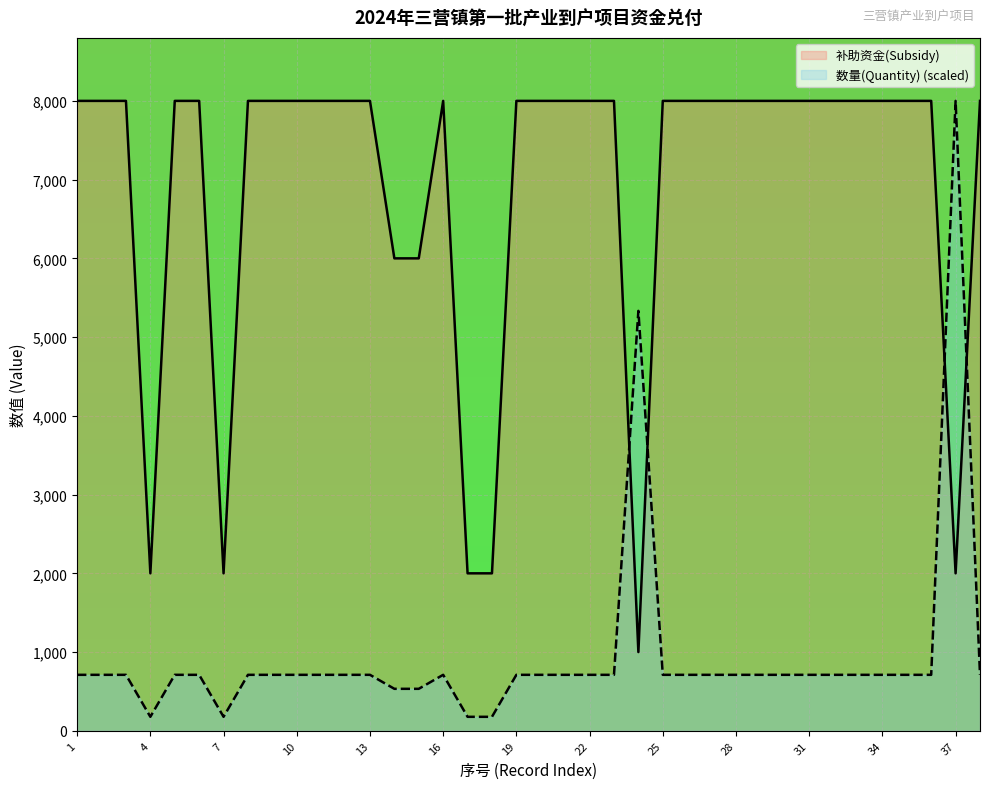

At 16, list the series in order from largest to smallest.

补助资金(Subsidy), 数量(Quantity) (scaled)